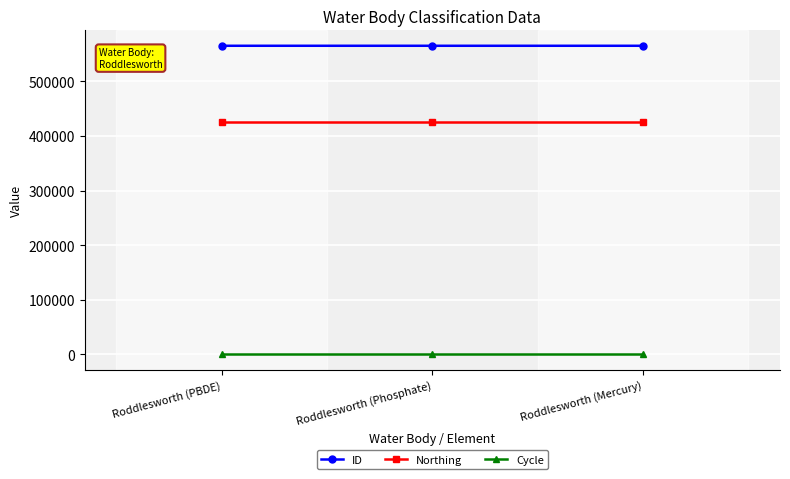

What value does the Cycle series have at Roddlesworth (Mercury)?

3